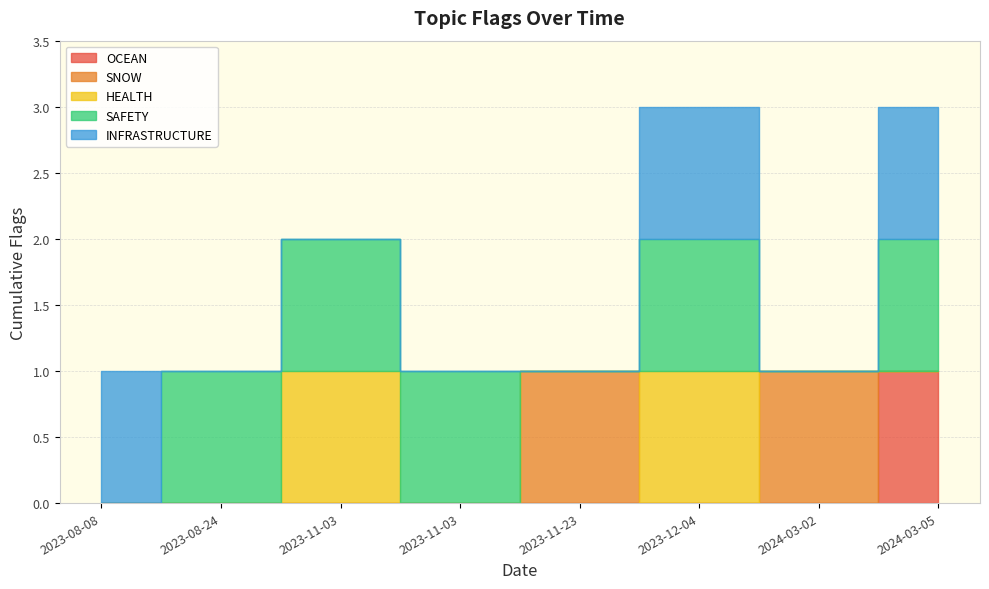

At which category does SNOW reach its first local peak?

2023-11-23